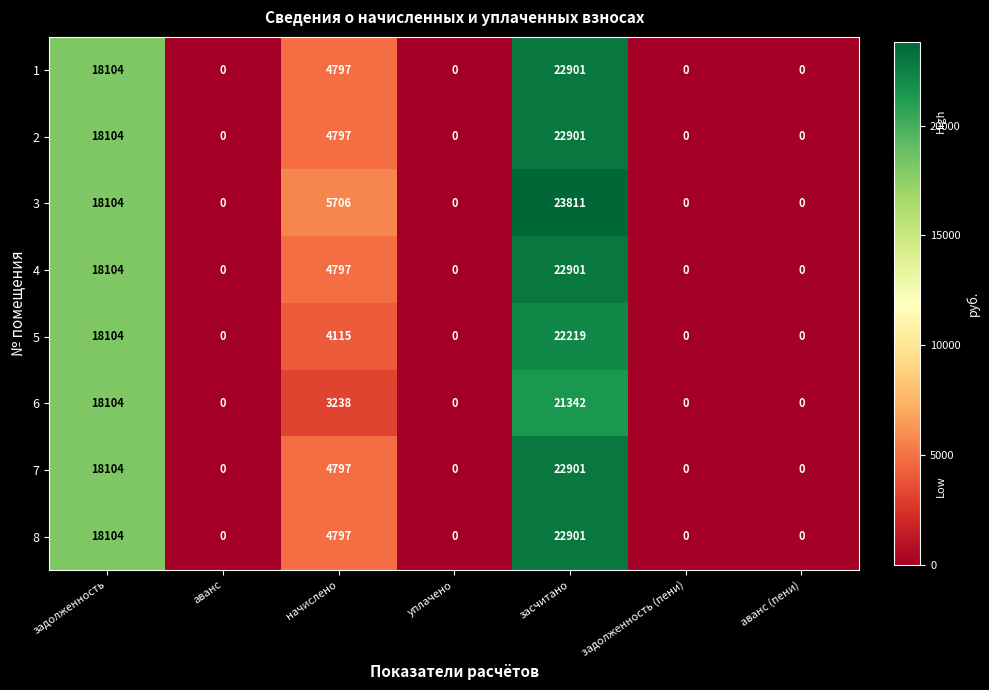

What is the sum of all 1 values?

45802